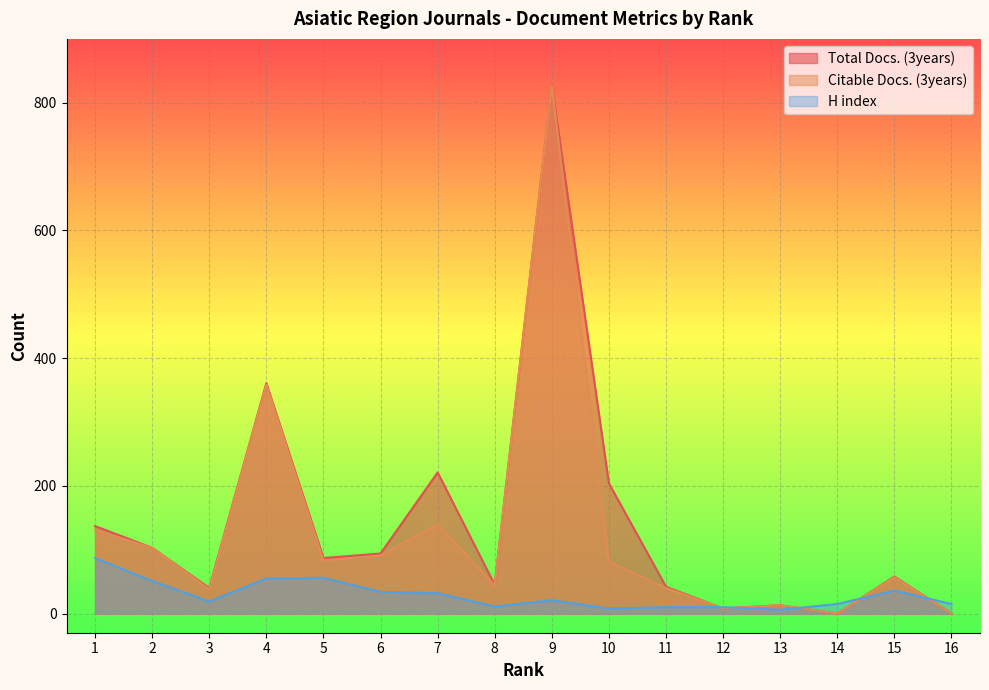

What is the value of the Total Docs. (3years) point at the 4th from the left?

361